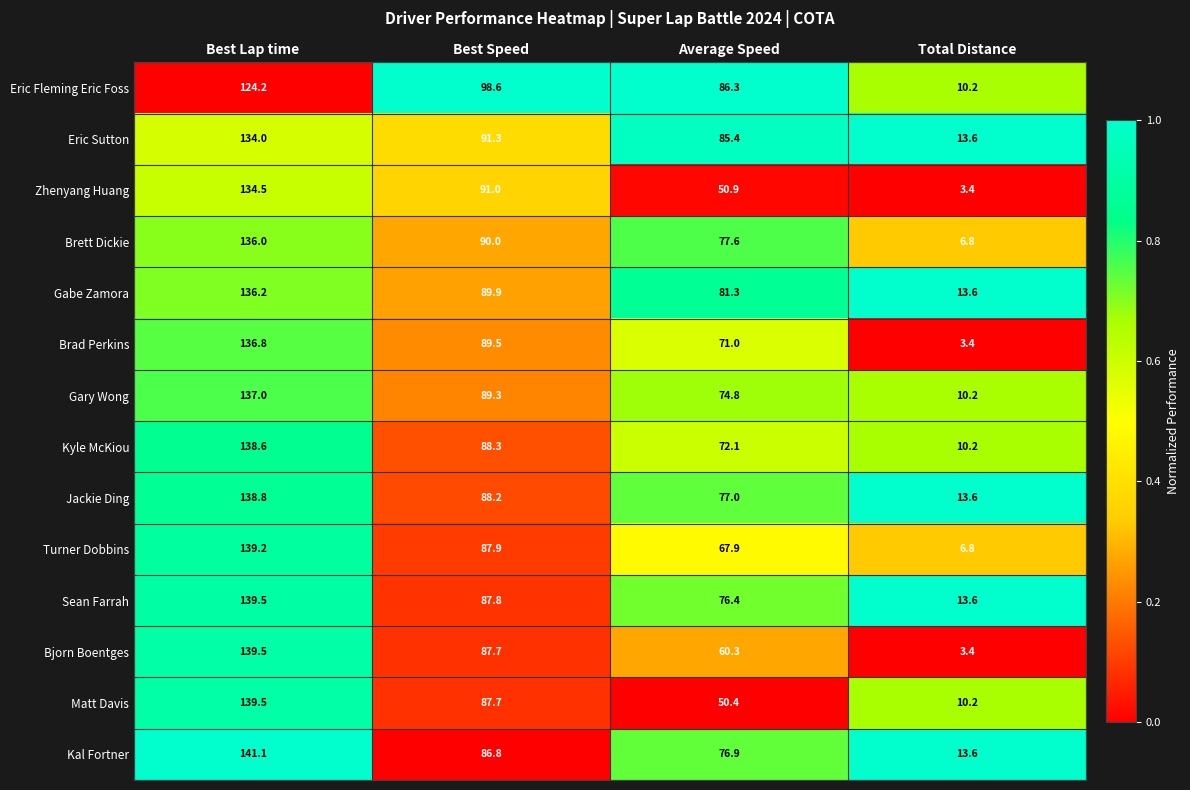

What is the average value of the Eric Sutton series?

81.1